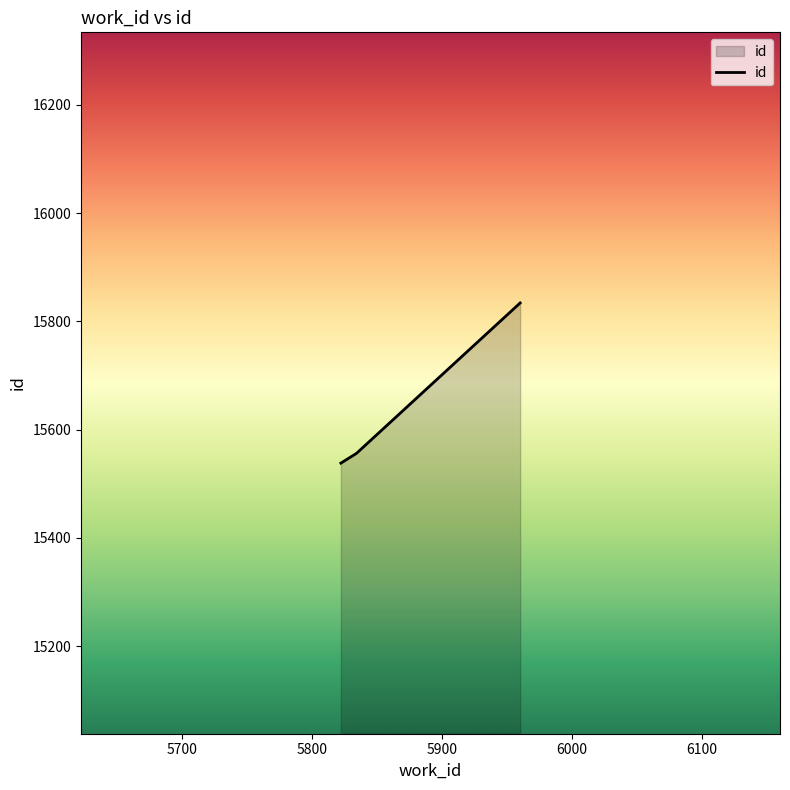

What is the difference between the maximum and minimum values?

296